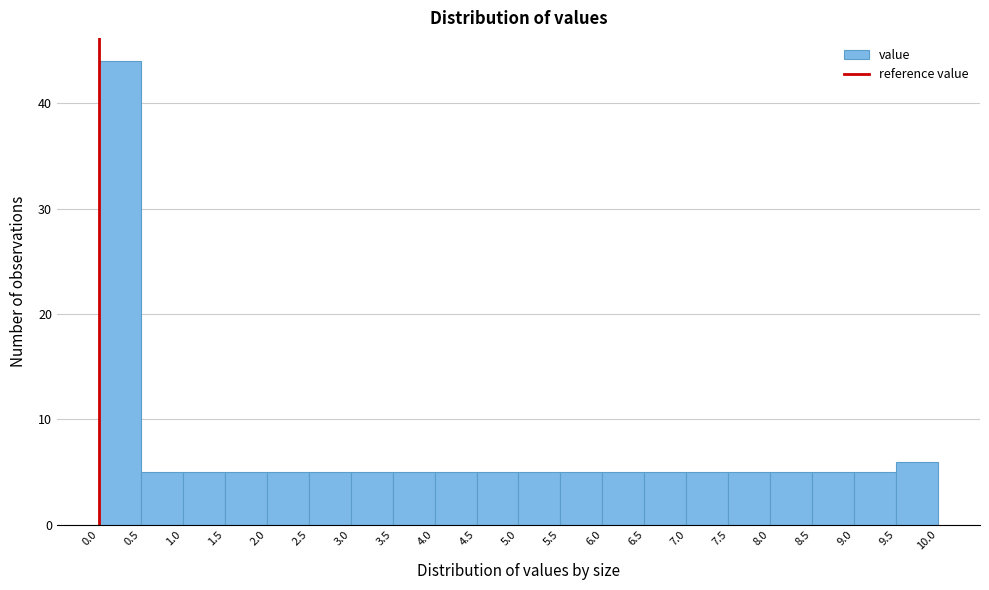

Reading left to right, transcribe this chart: for each bar, give the range it covers on the x-axis and its height. The values are not printed on the chart, so give them approximately, as read against the axis.

0.0 to 0.5: 44
0.5 to 1.0: 5
1.0 to 1.5: 5
1.5 to 2.0: 5
2.0 to 2.5: 5
2.5 to 3.0: 5
3.0 to 3.5: 5
3.5 to 4.0: 5
4.0 to 4.5: 5
4.5 to 5.0: 5
5.0 to 5.5: 5
5.5 to 6.0: 5
6.0 to 6.5: 5
6.5 to 7.0: 5
7.0 to 7.5: 5
7.5 to 8.0: 5
8.0 to 8.5: 5
8.5 to 9.0: 5
9.0 to 9.5: 5
9.5 to 10.0: 6